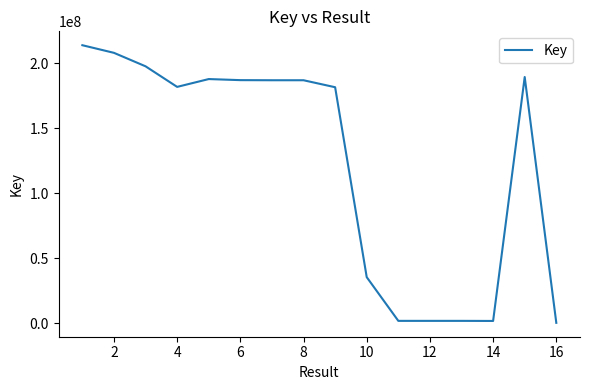

What is the maximum value shown in the chart?

213718715